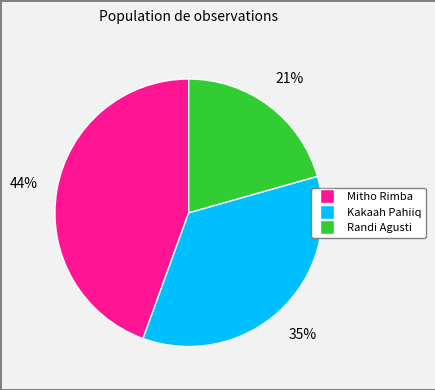

Is Randi Agusti the majority of the pie?

No